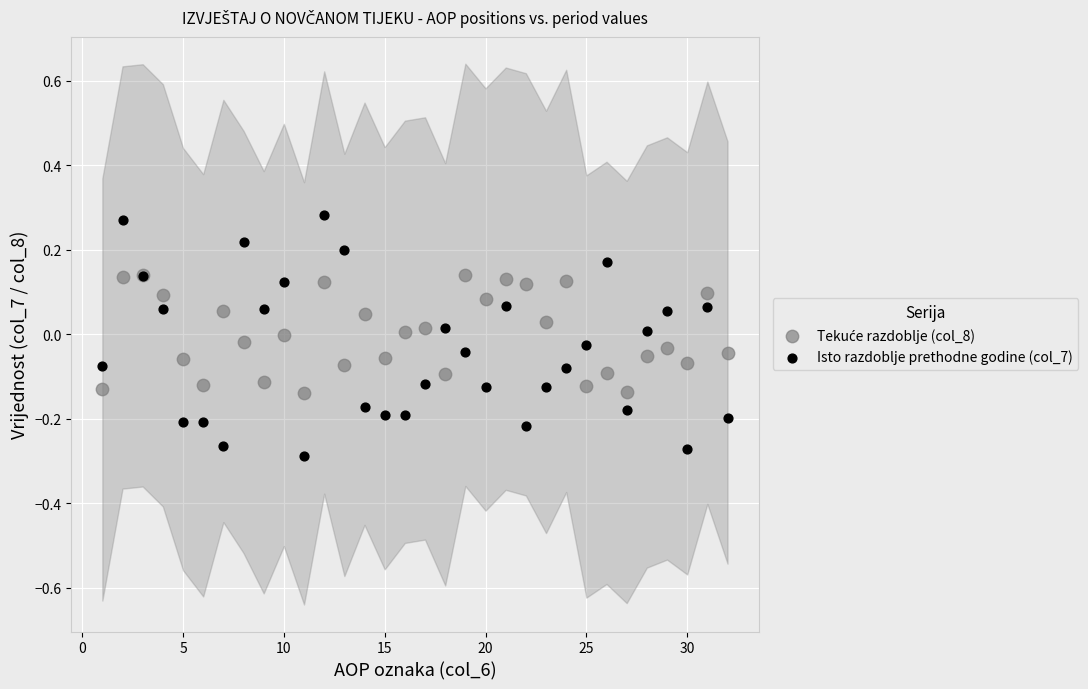

Which series contains the highest Y value?

Isto razdoblje prethodne godine (col_7)